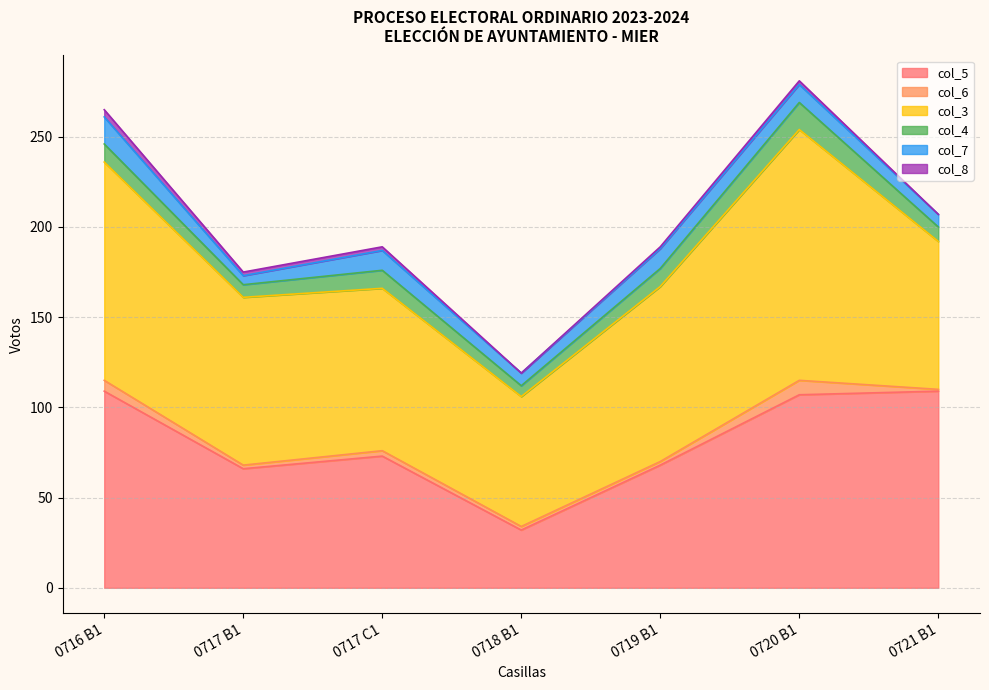

What is the spread (max minus min) of values at 0718 B1?

72